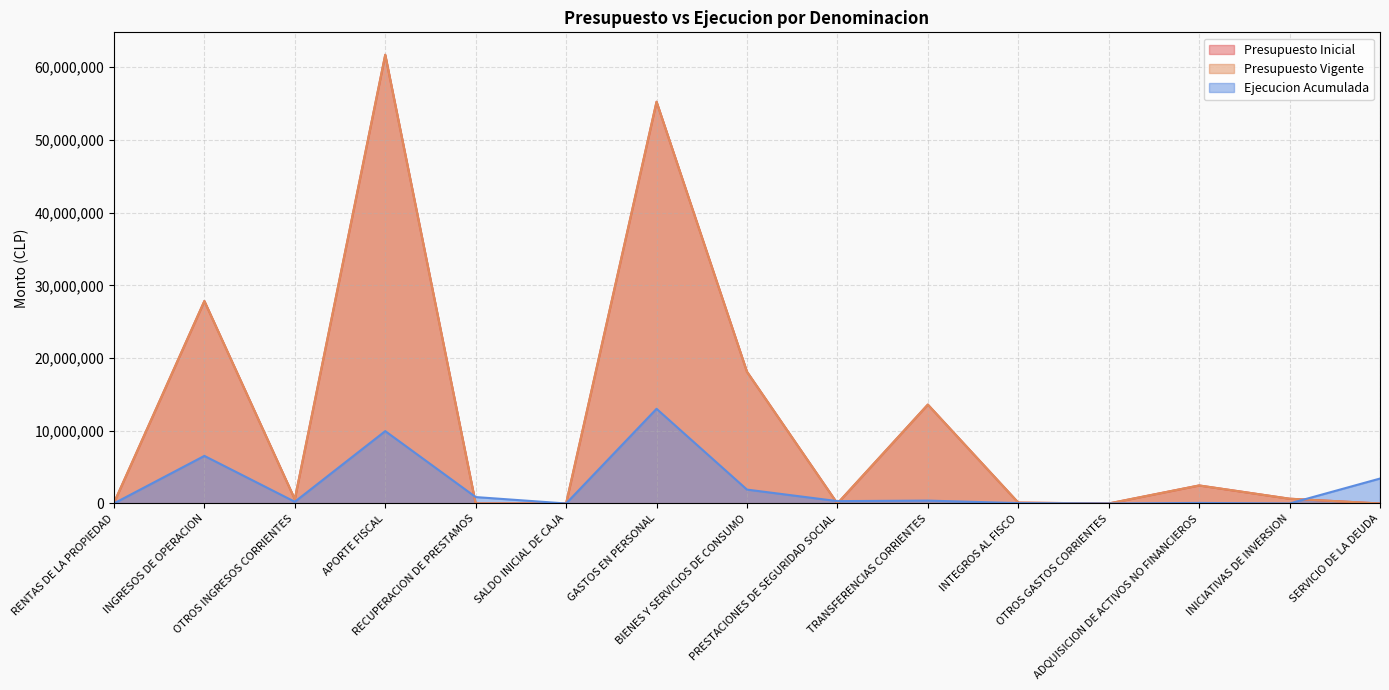

Which category has the lowest value in the Ejecucion Acumulada series?

SALDO INICIAL DE CAJA